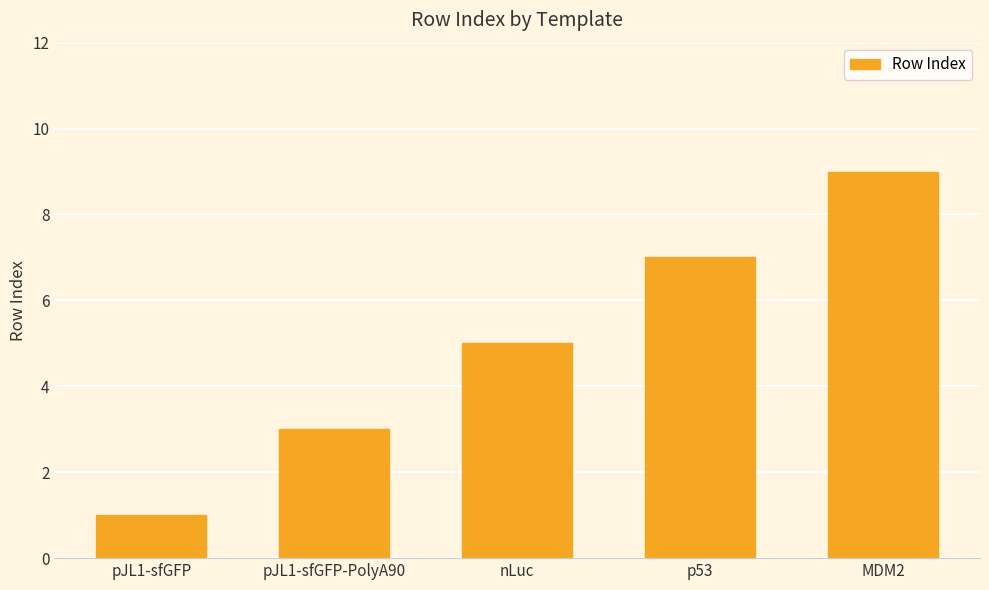

What is the difference between the maximum and minimum values?

8